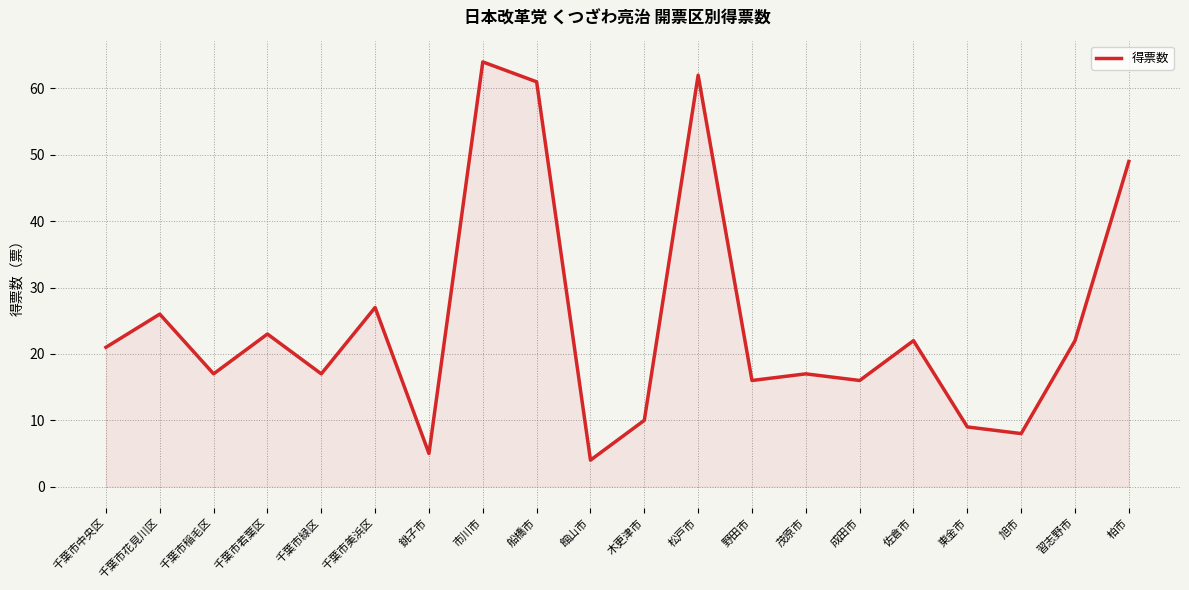

Is it true that the value at 市川市 is 39?

False